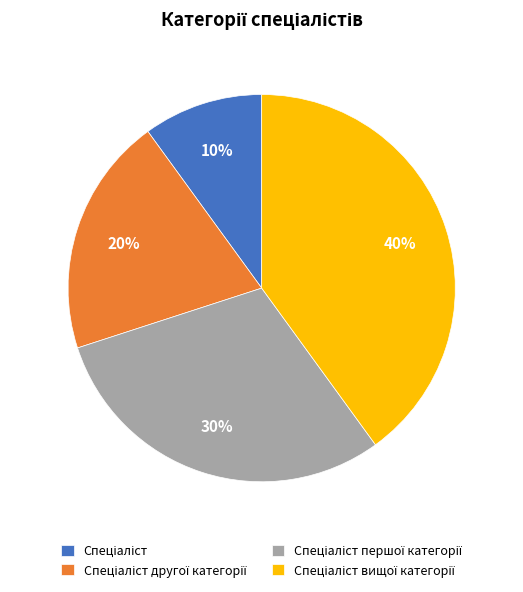

How many segments does this pie chart have?

4